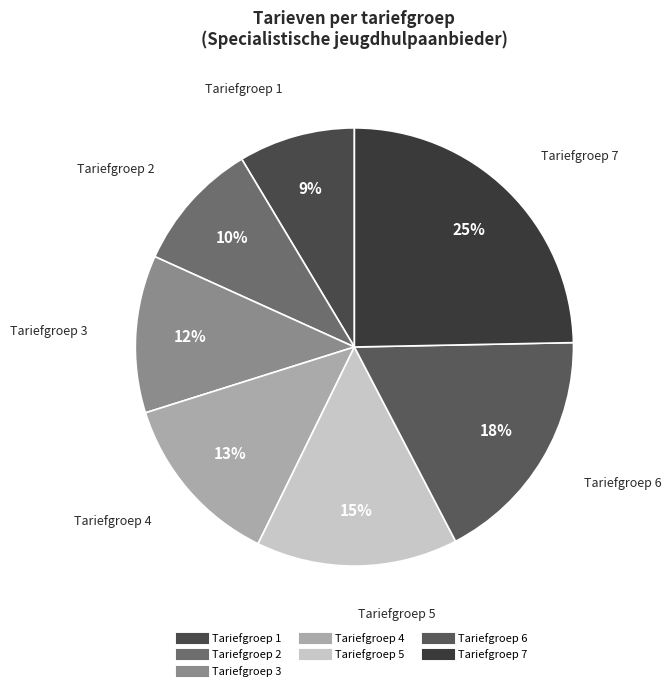

Does any single category account for the majority?

No